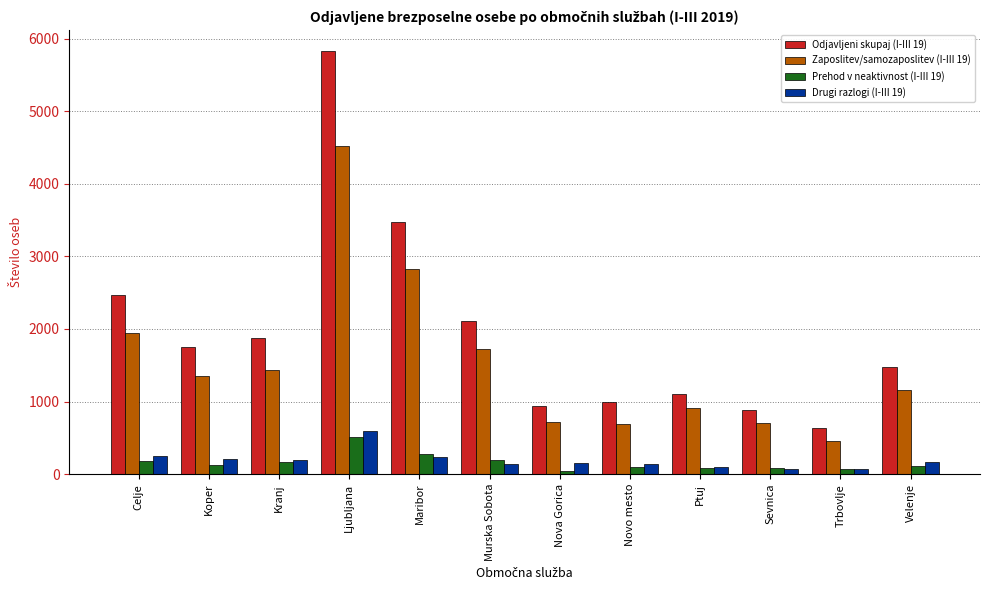

Which series has the largest total across all categories?

Odjavljeni skupaj (I-III 19)